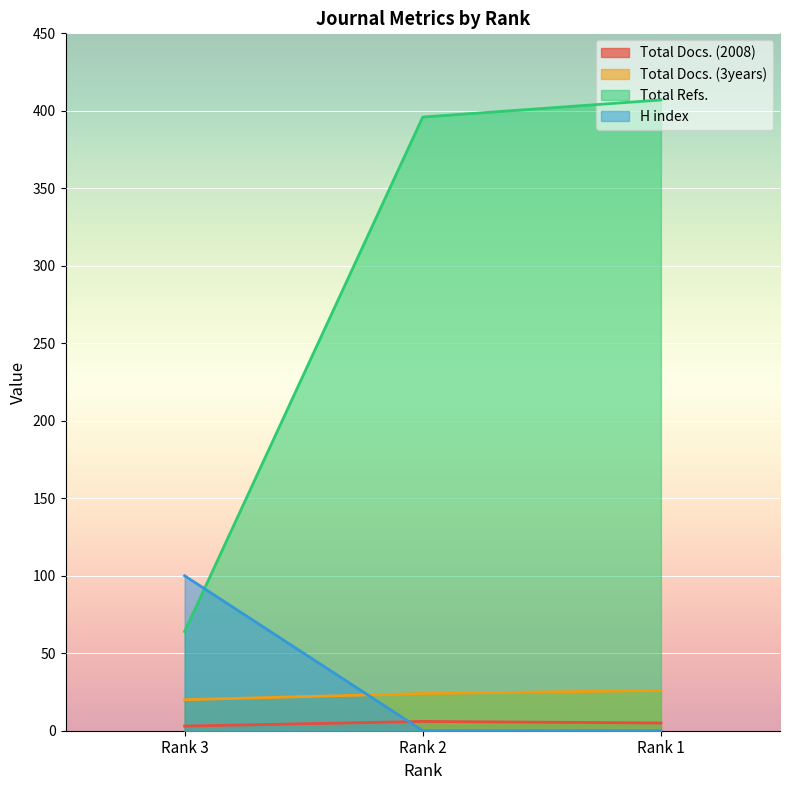

How many values in the Total Docs. (3years) series exceed 24?

1